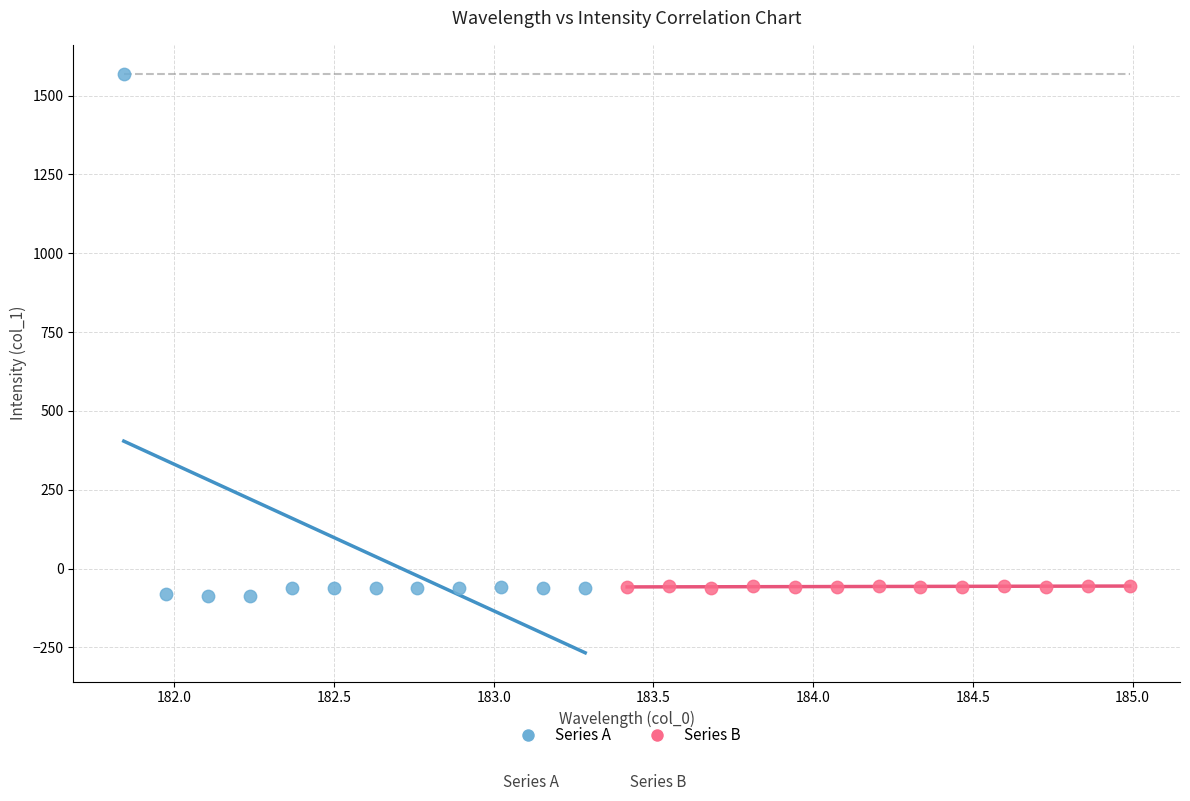

Which series reaches the maximum Y coordinate?

Series A